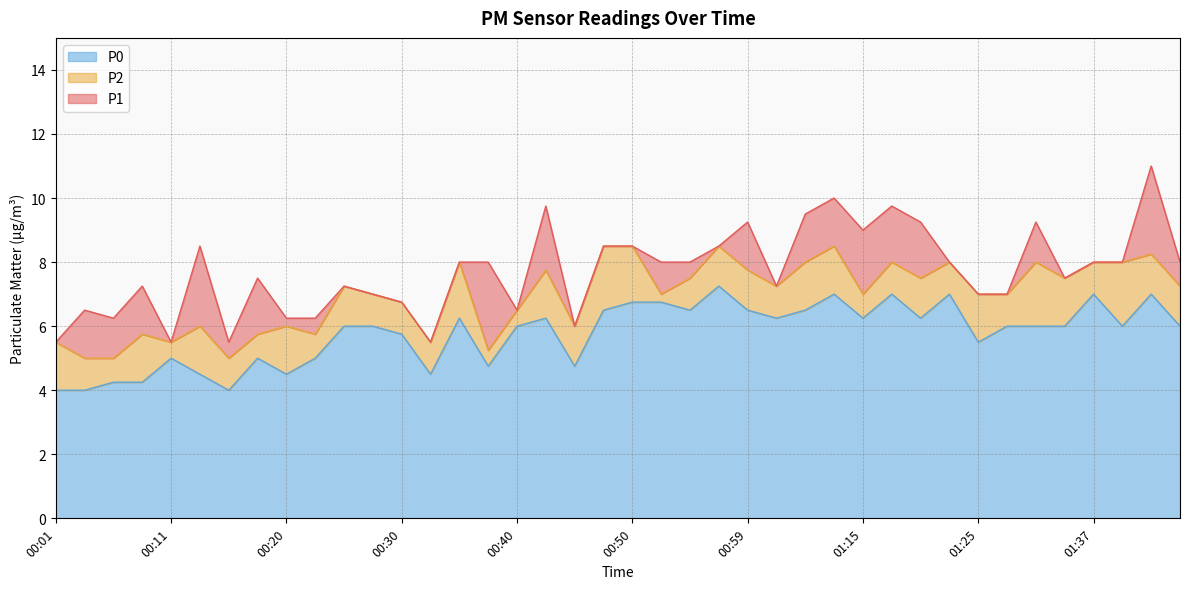

At which category is the sum across all series the highest?

01:42